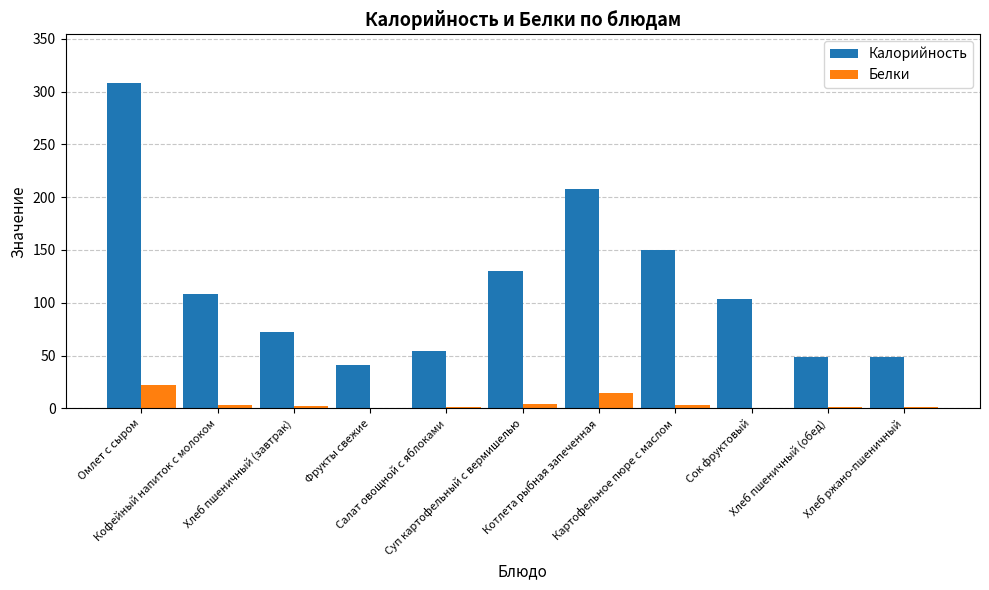

What is the highest value of the Калорийность series?

308.0